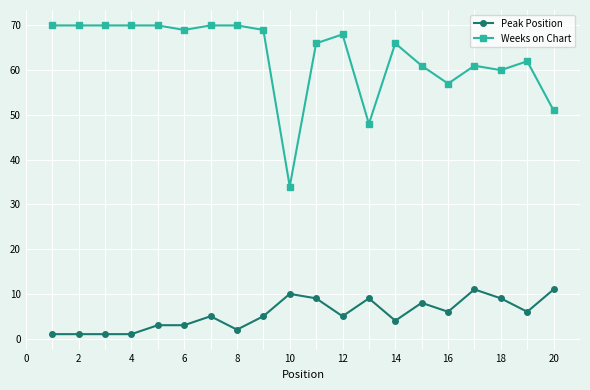

Does the chart display data point markers on the line(s)?

Yes